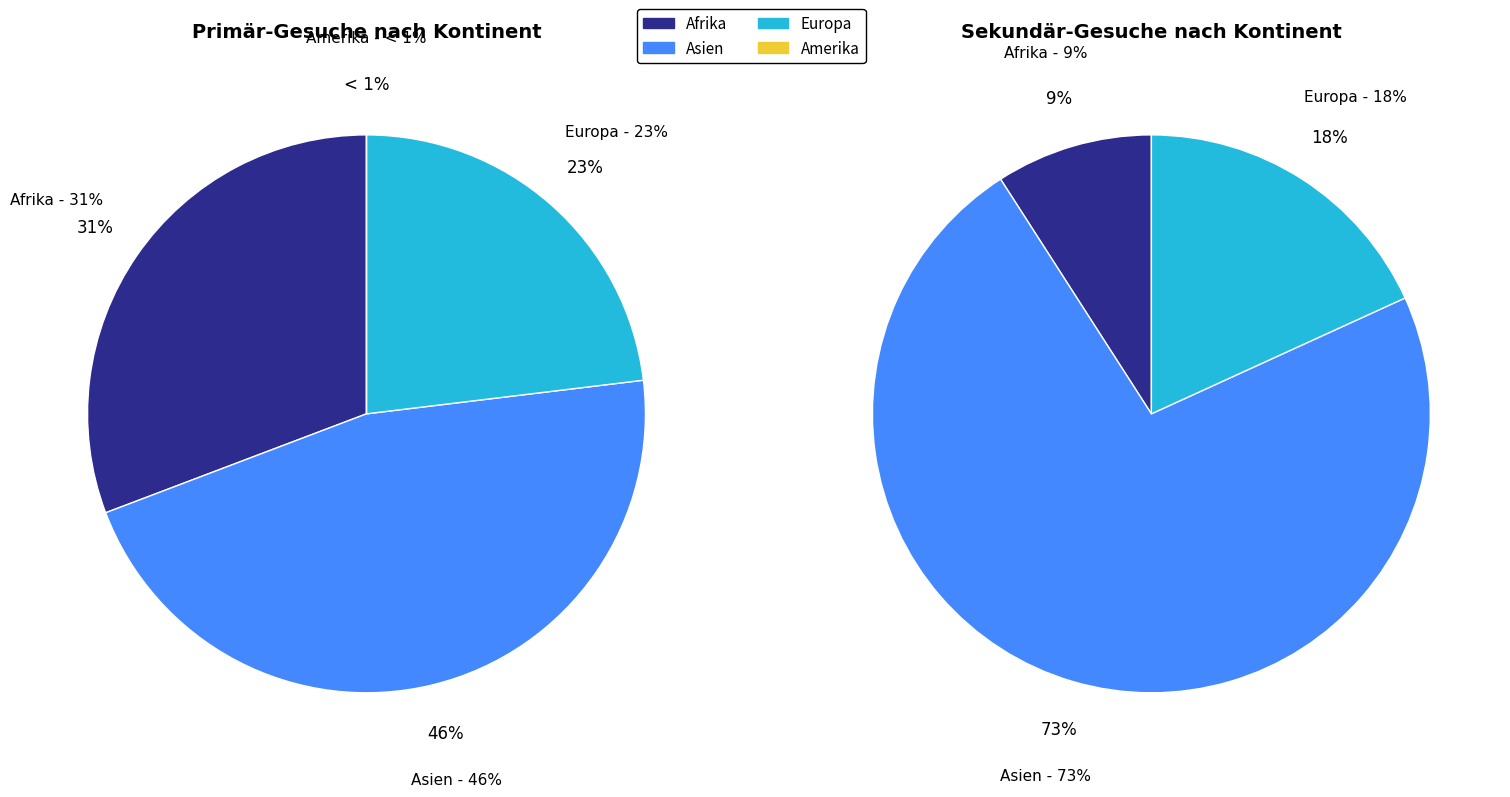

Is Afrika the majority of the pie?

No